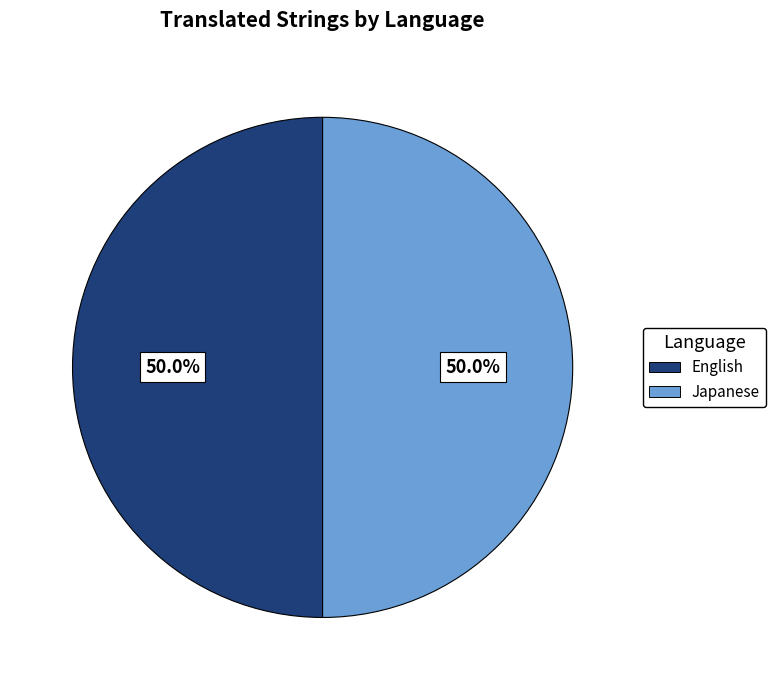

How many slices are in this pie chart?

2